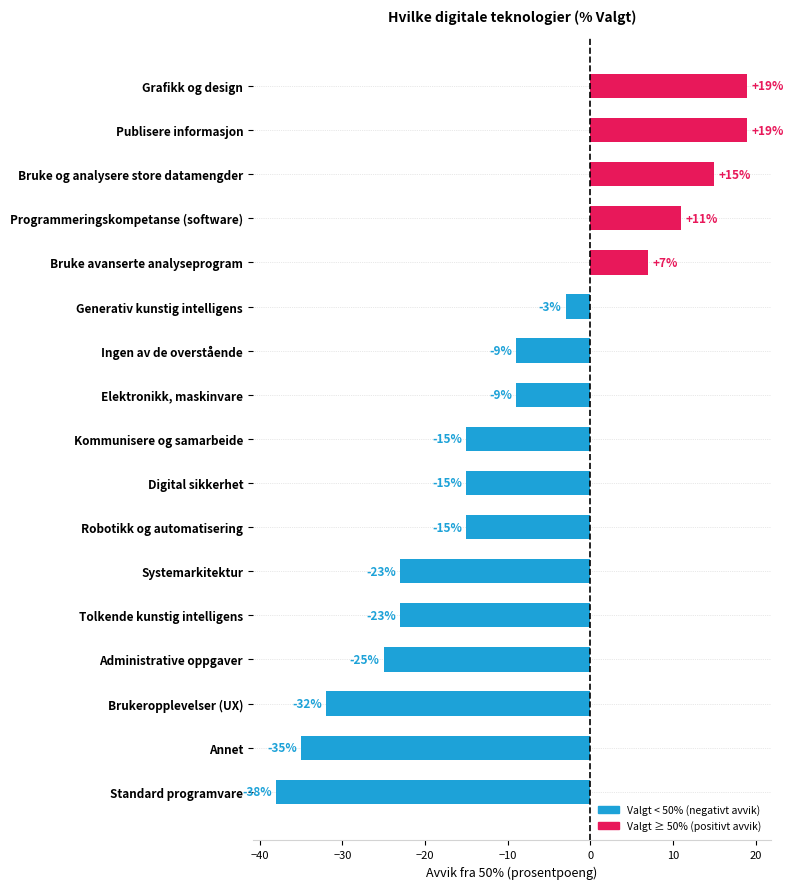

Between Programmeringskompetanse (software) and Bruke og analysere store datamengder, which is larger?

Bruke og analysere store datamengder